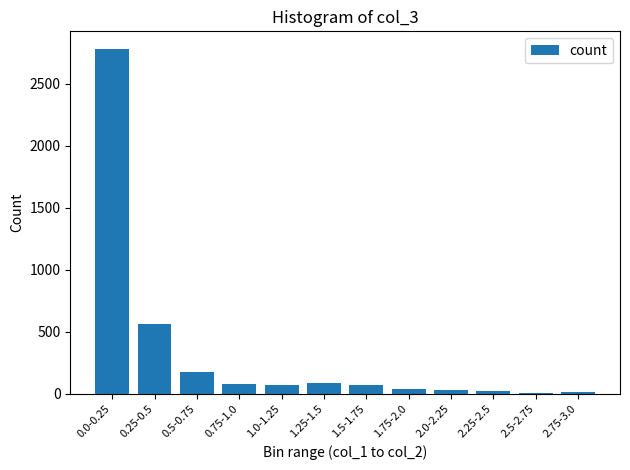

What is the sum of all values?

3941